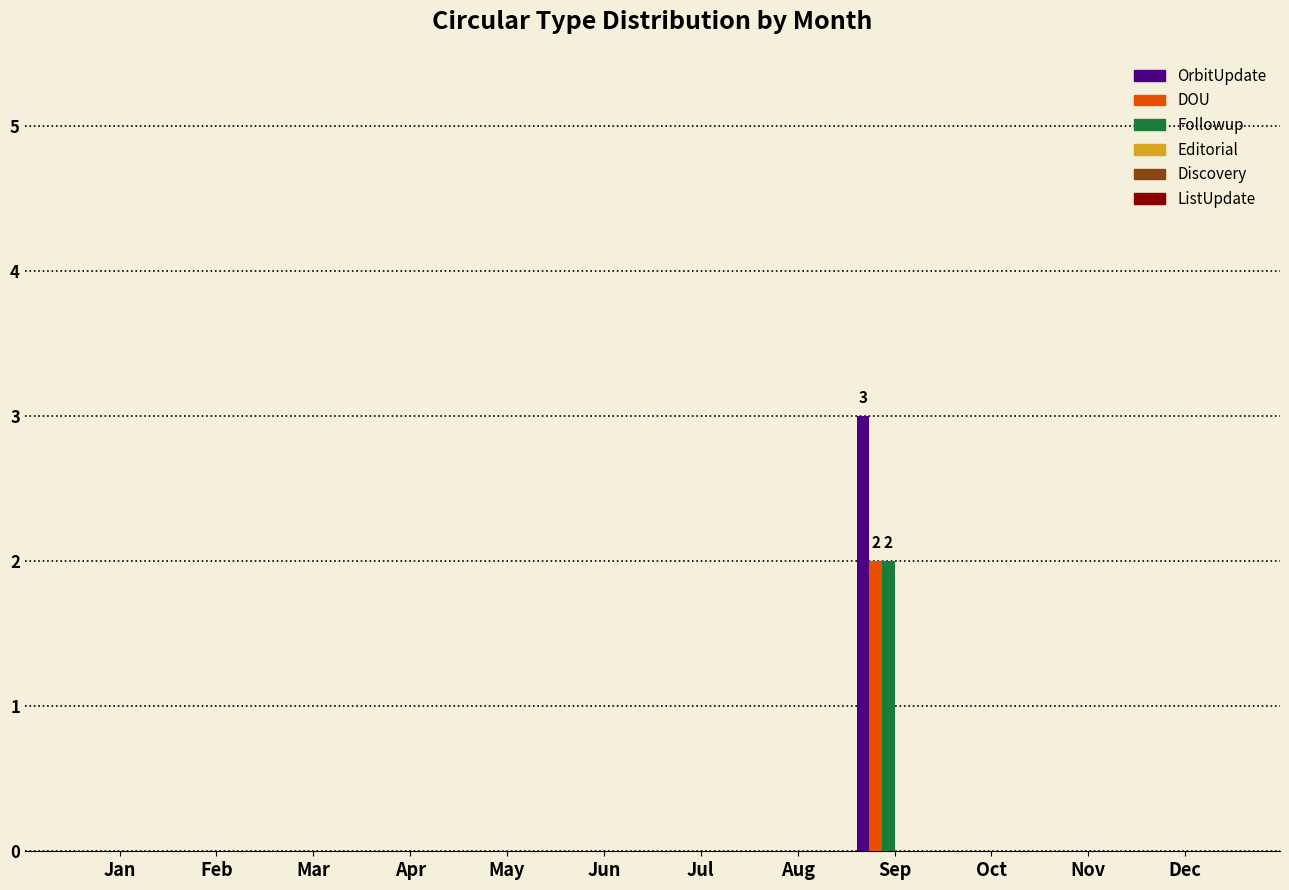

At which category is the sum across all series the highest?

Sep